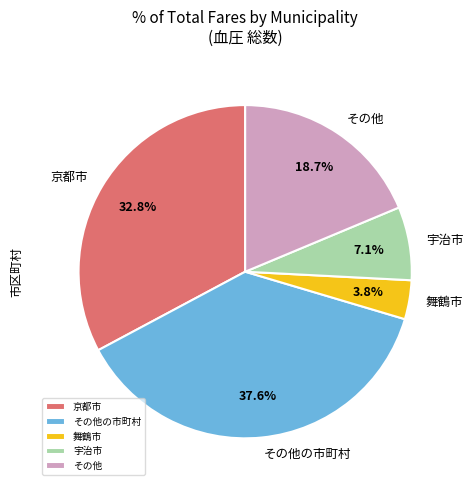

Between 舞鶴市 and 京都市, which is larger?

京都市